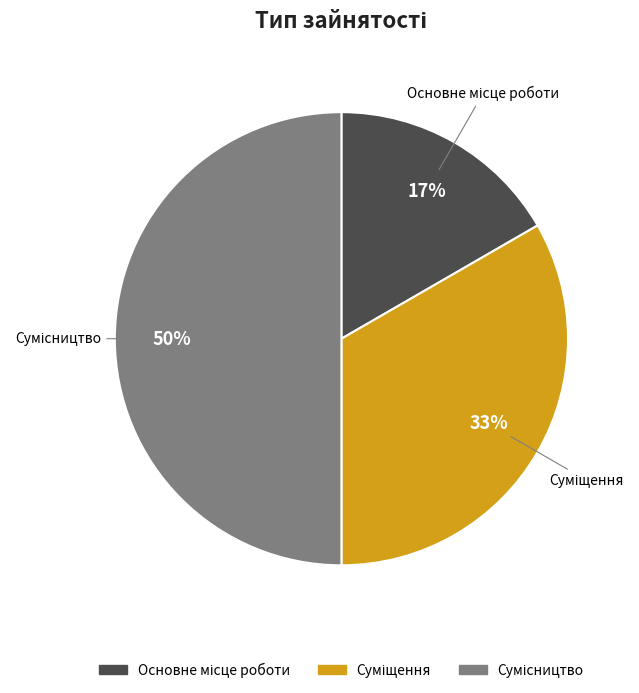

To the nearest percent, what is the average slice percentage?

33%